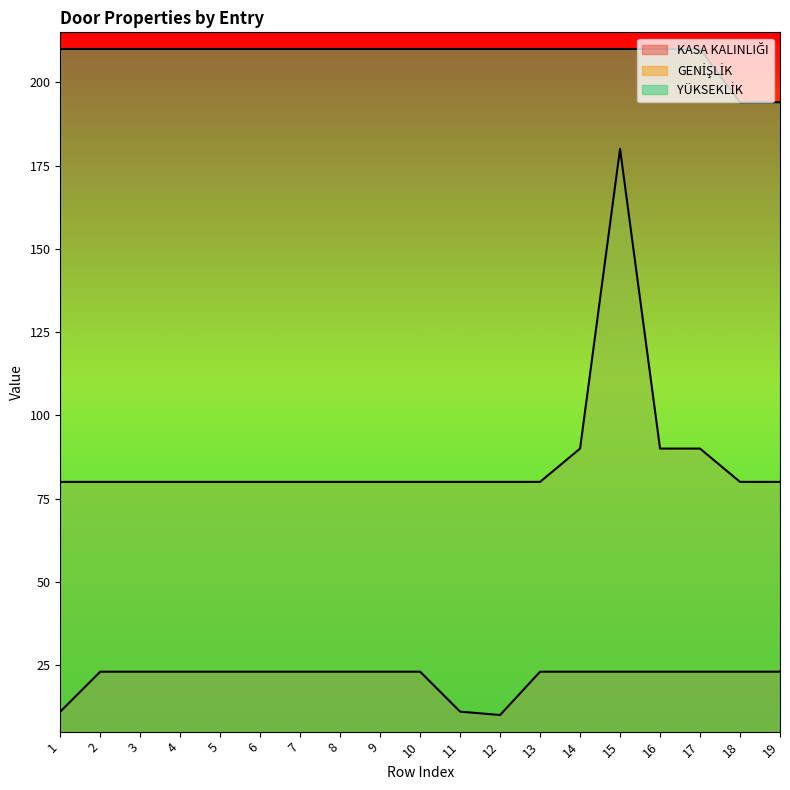

Where is YÜKSEKLİK nearest to the value 202?

1